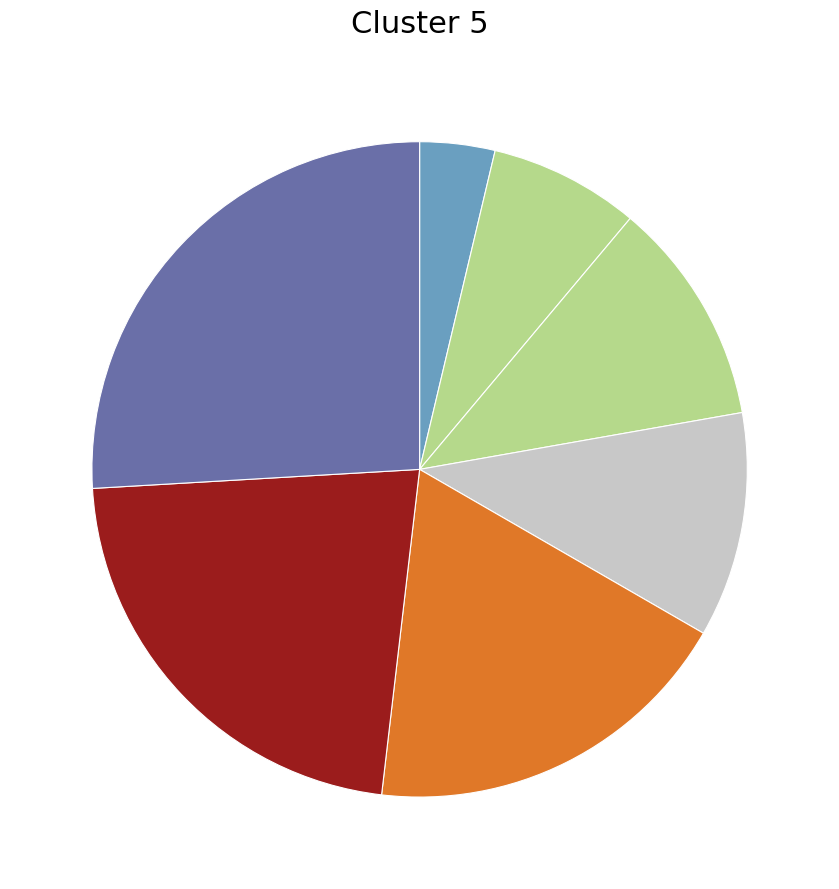

How many segments does this pie chart have?

7